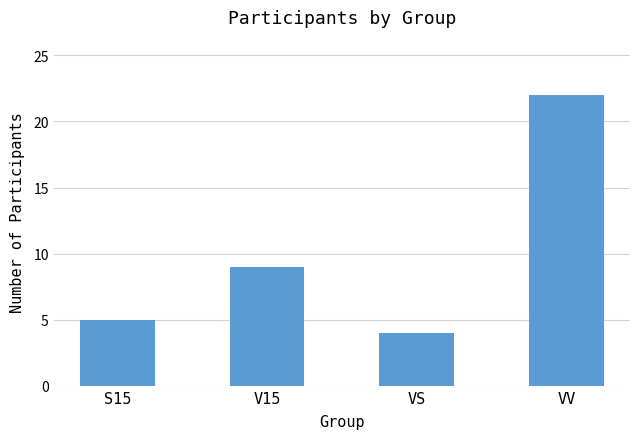

What is the average value?

10